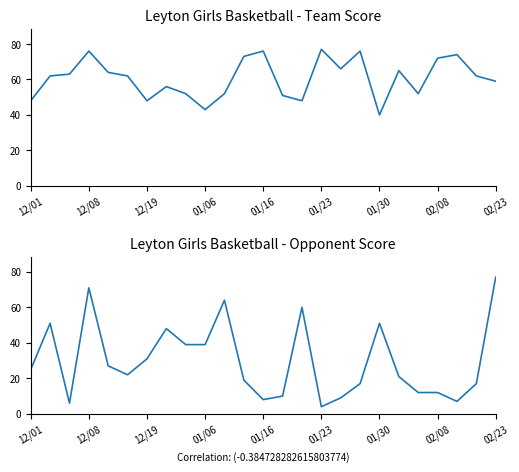

What is the sum of all Opp Score values?

747